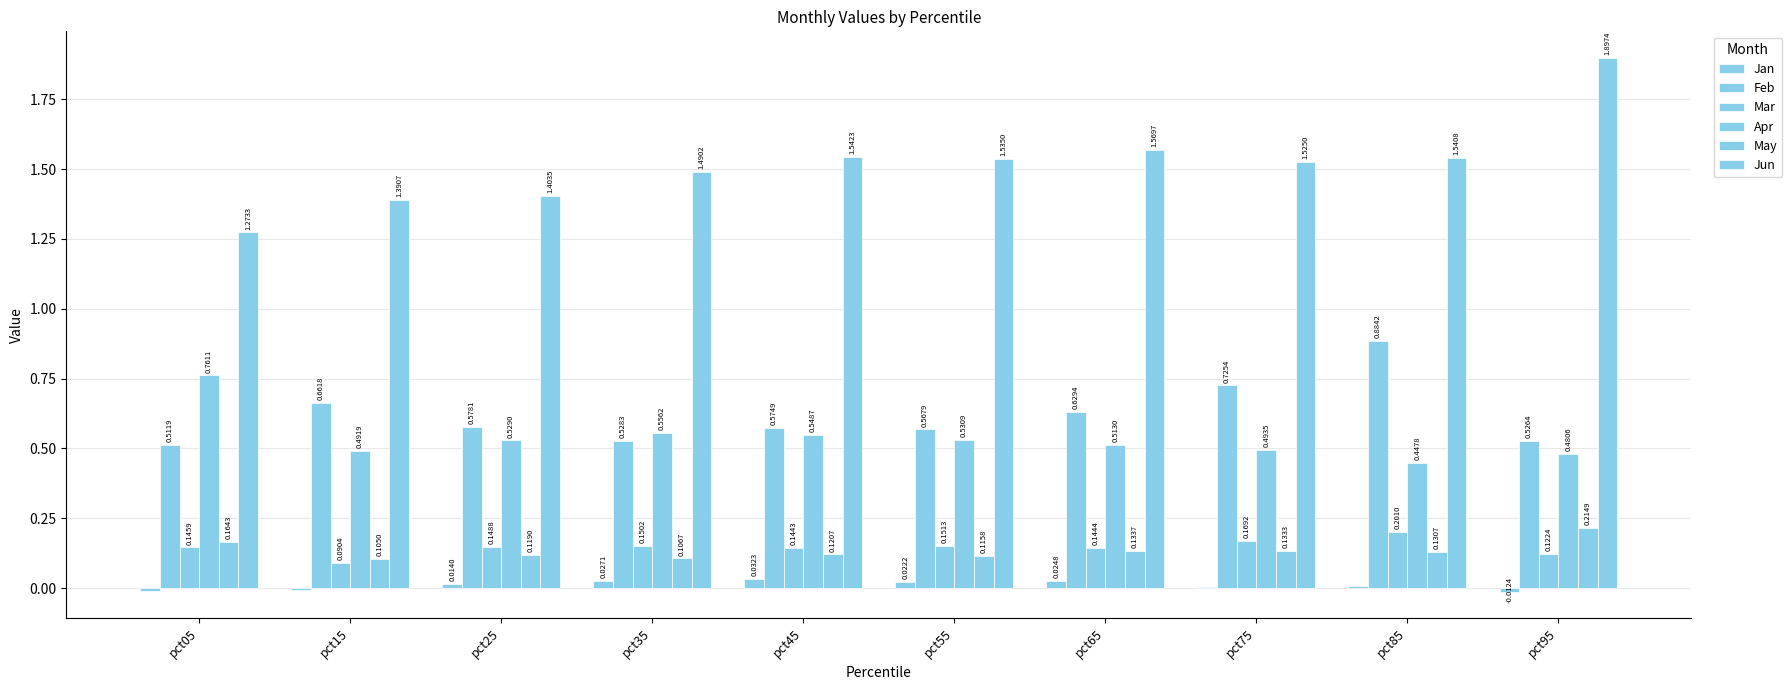

At which category is the sum across all series the highest?

pct95